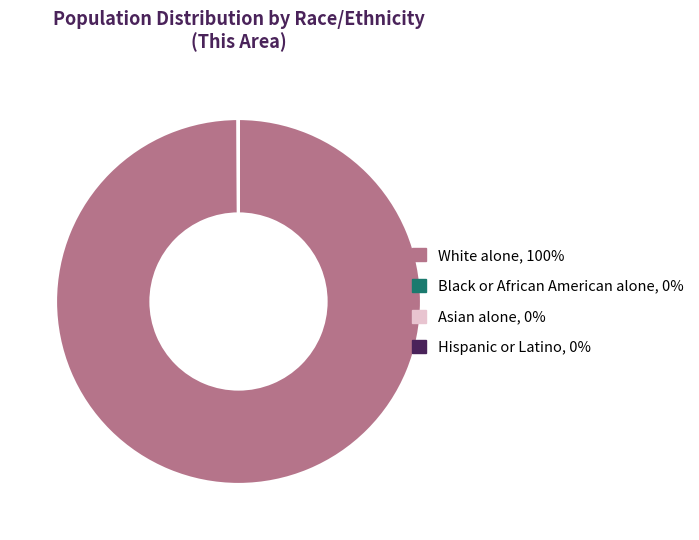

Is it true that White alone, 100% is 94% of the pie?

False